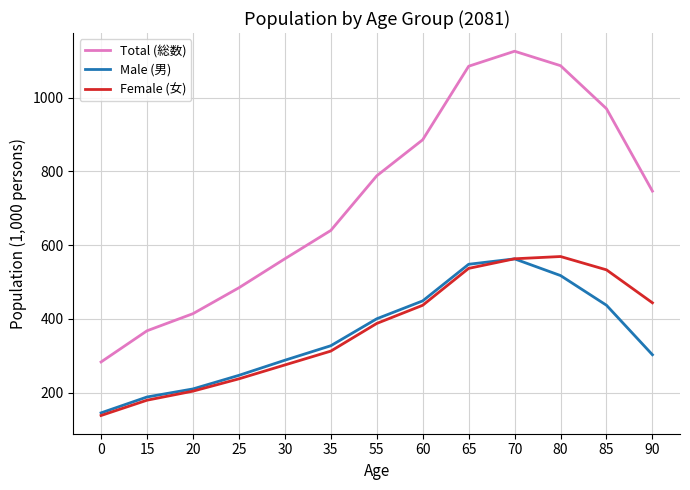

True or false: Total (総数) and Male (男) cross at least once.

False